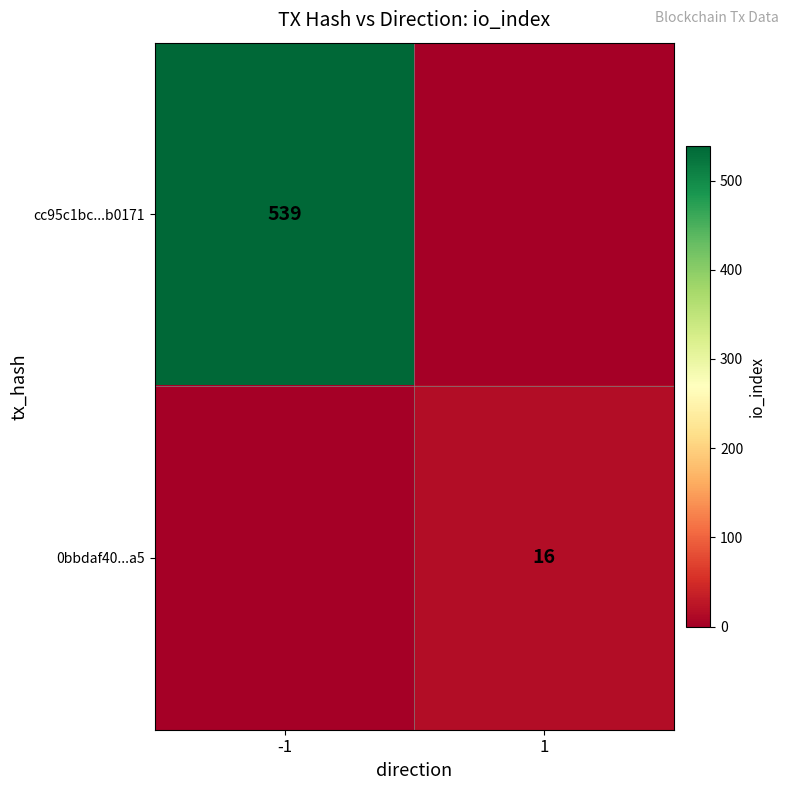

What is the difference between the highest and lowest values at -1?

539